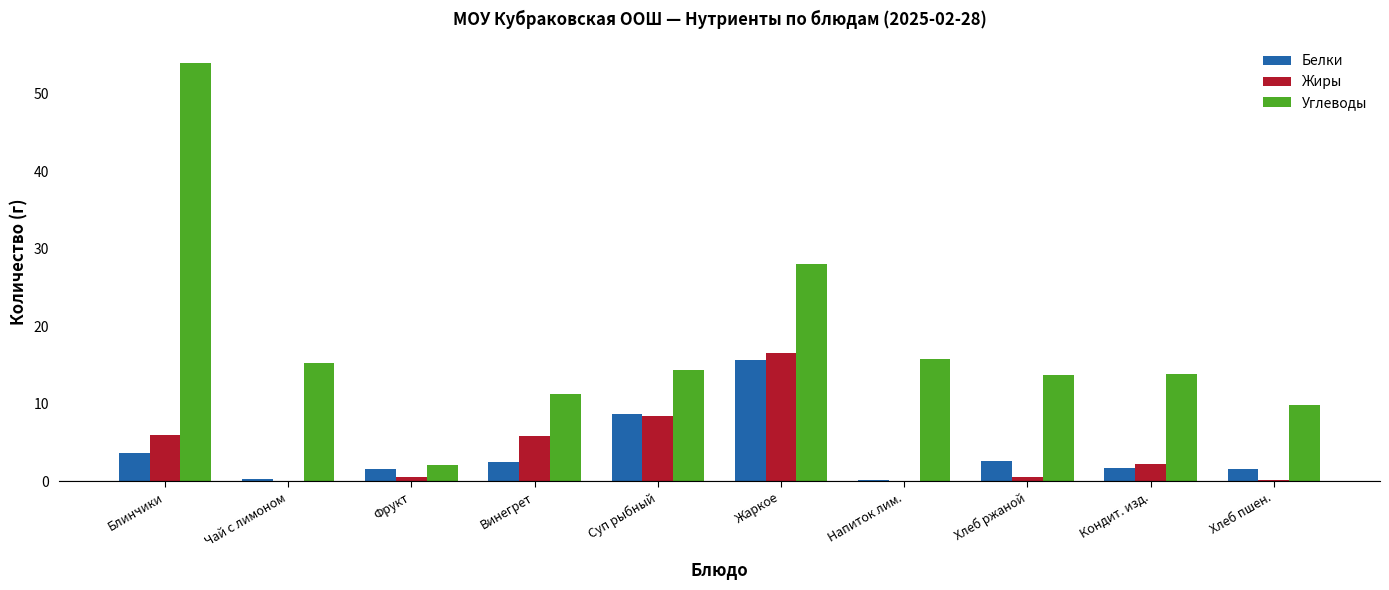

At which label does Жиры first exceed 2?

Блинчики